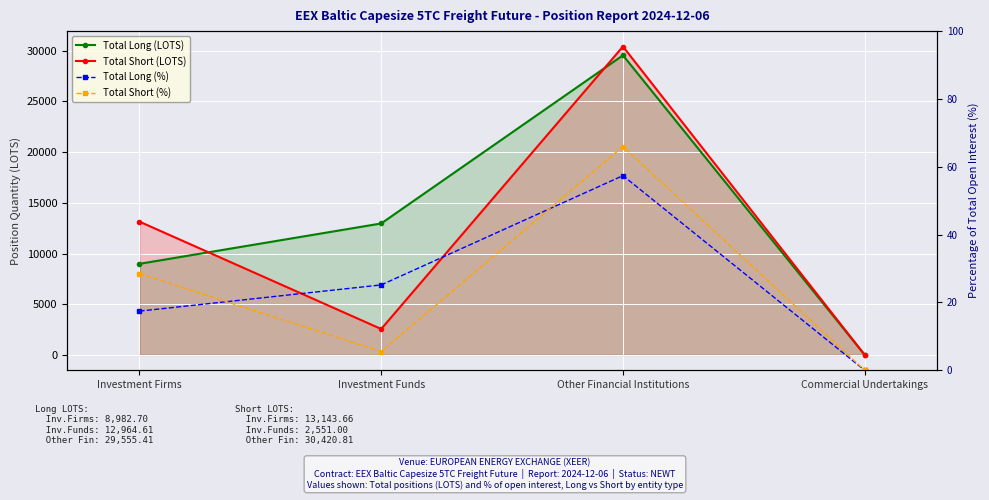

Is the value of Total Short (LOTS) at Commercial Undertakings greater than the value of Total Long (%) at Commercial Undertakings?

No